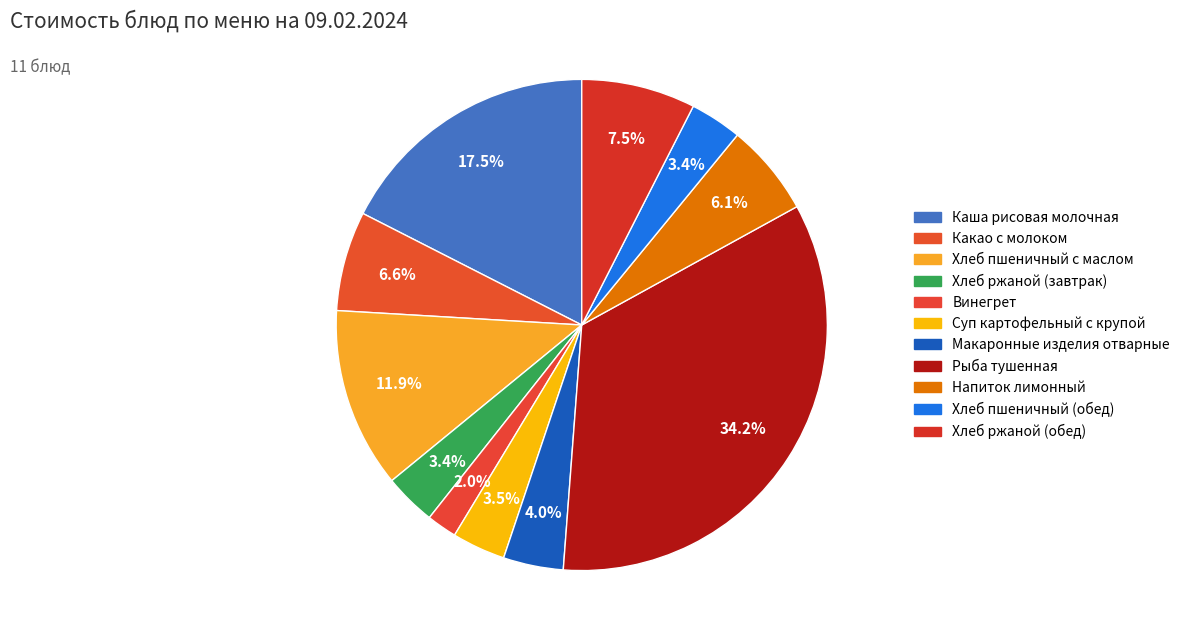

Which category has the smallest portion of the pie?

Винегрет